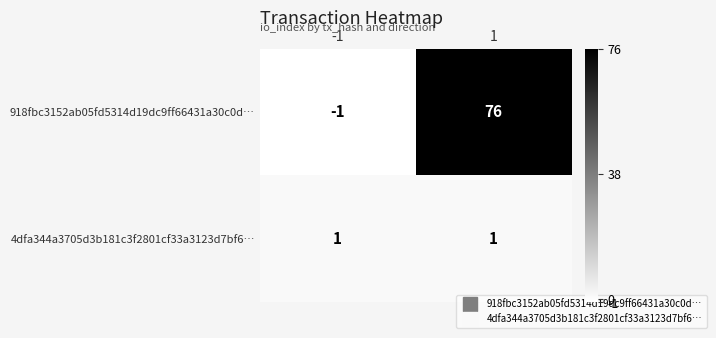

At how many categories does at least one series exceed 27?

1